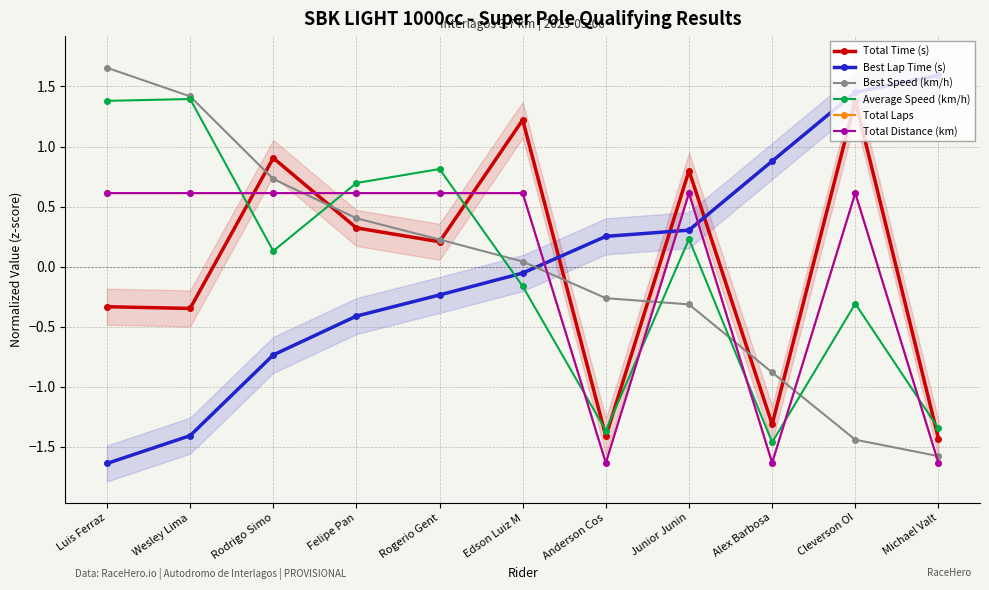

True or false: Total Distance (km) and Total Time (s) intersect in this chart.

True